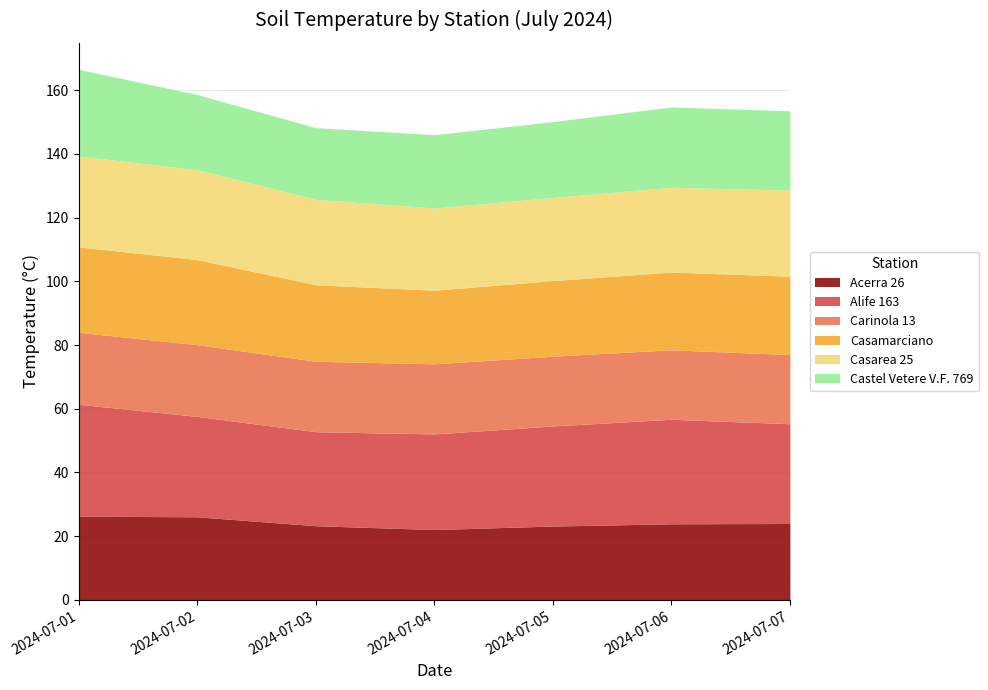

Is the value of Carinola 13 at 2024-07-07 greater than the value of Acerra 26 at 2024-07-04?

No